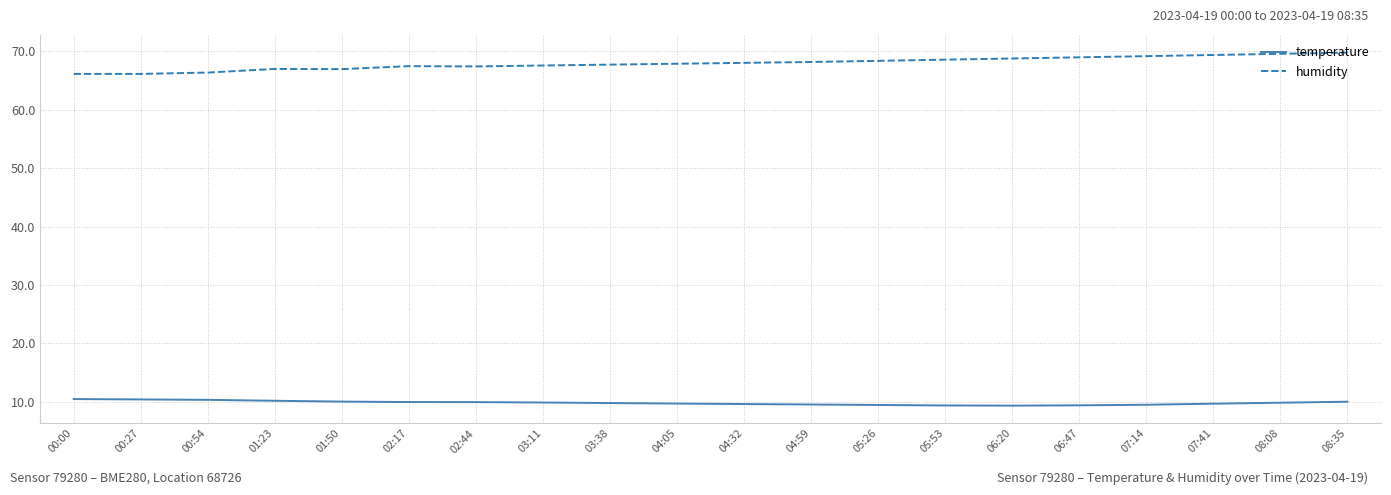

Which series has the largest range (max minus min)?

humidity